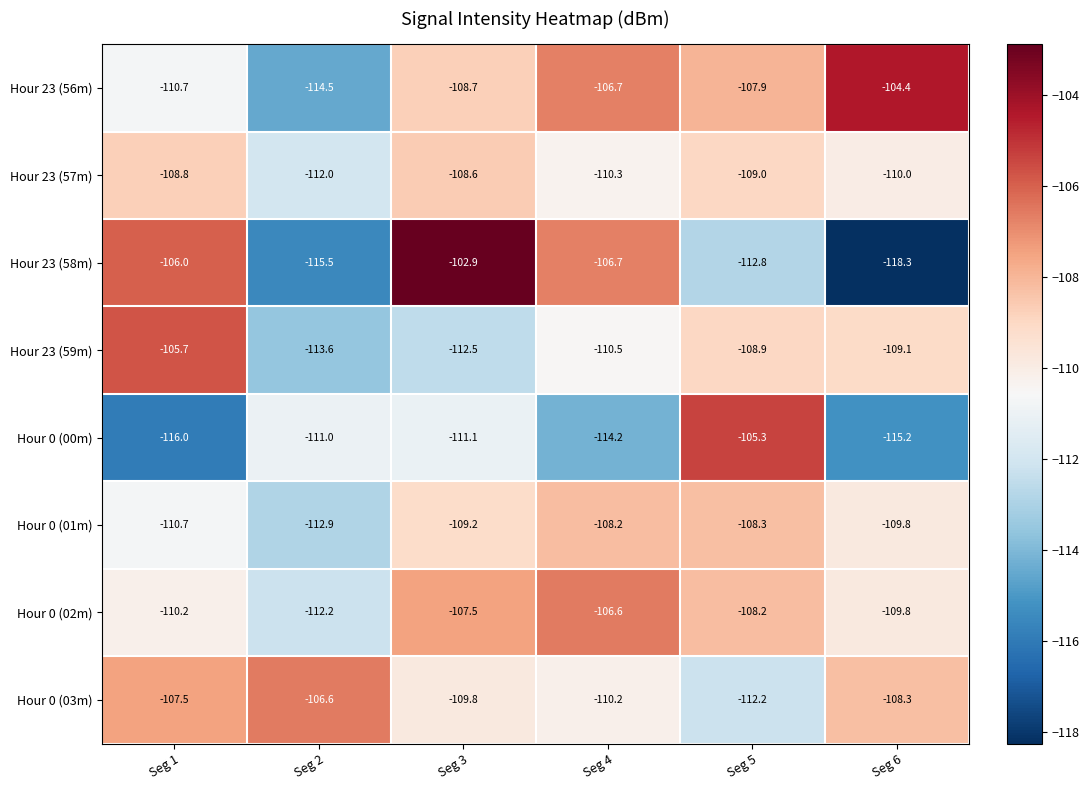

How many series are shown in this chart?

8